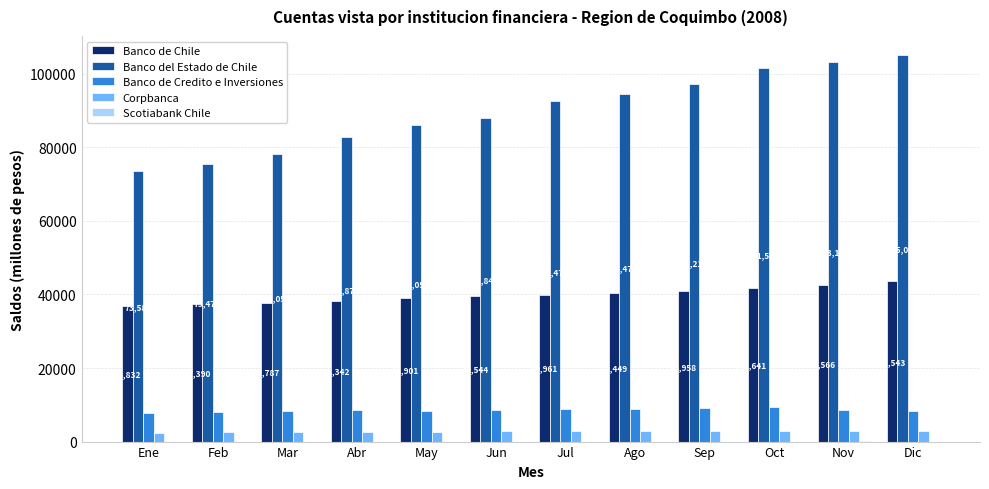

Between May and Nov, which series saw the biggest shift?

Banco del Estado de Chile